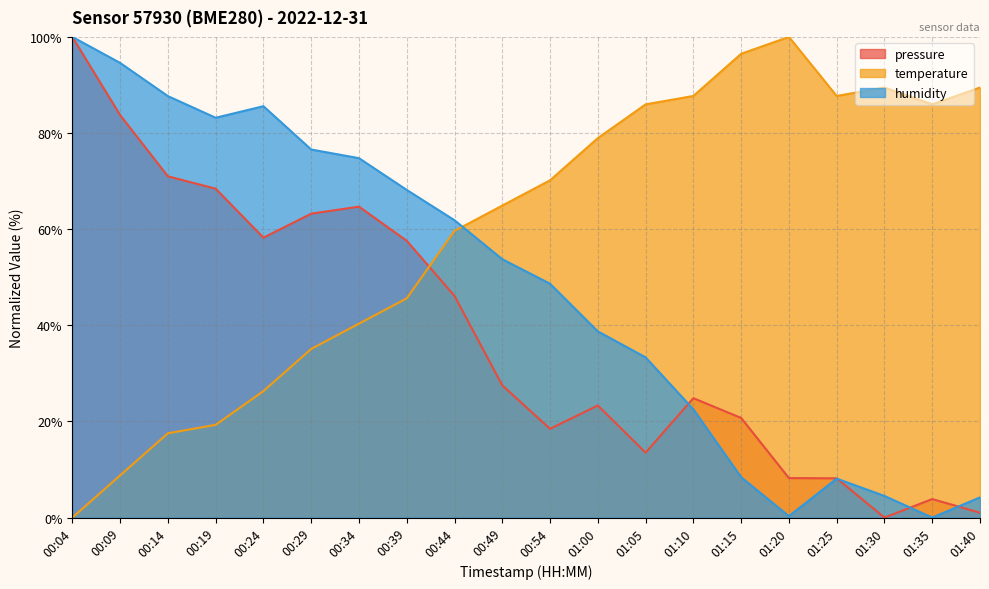

What is the label of the 5th point from the right?

01:20